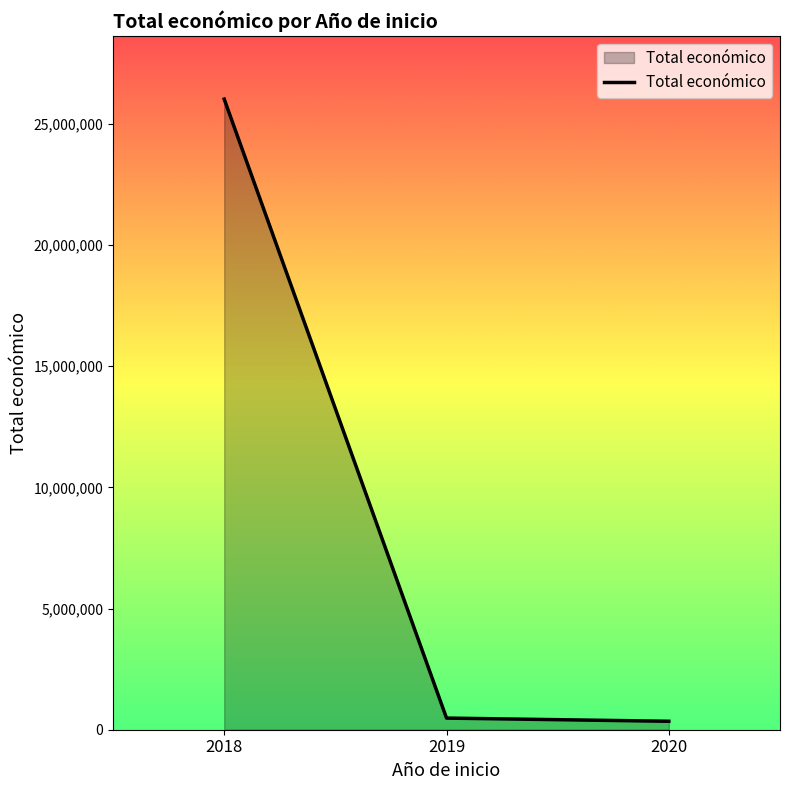

What is the sum of all values?

26852021